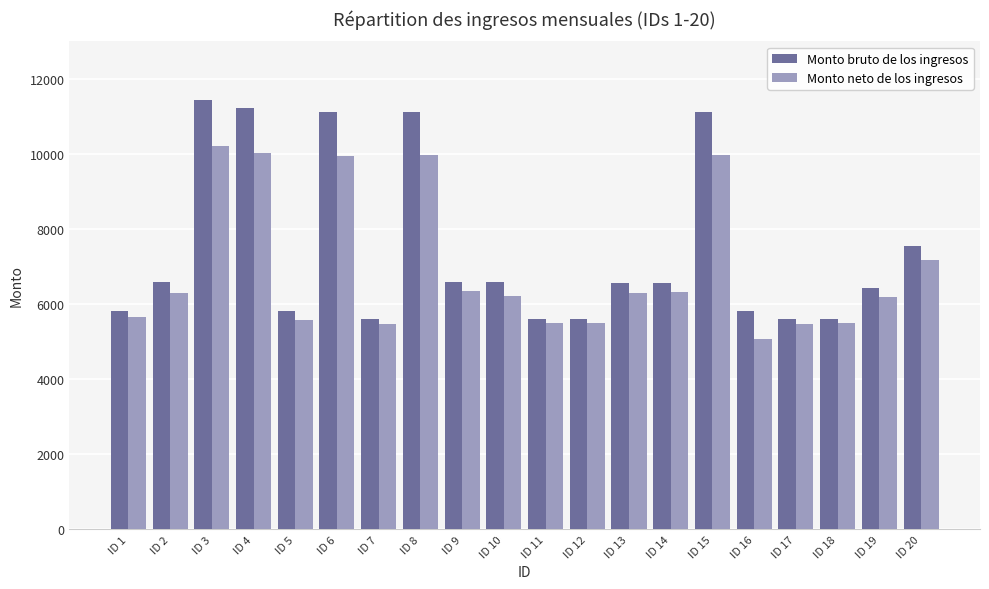

What is the sum of all Monto bruto de los ingresos values?

148295.2